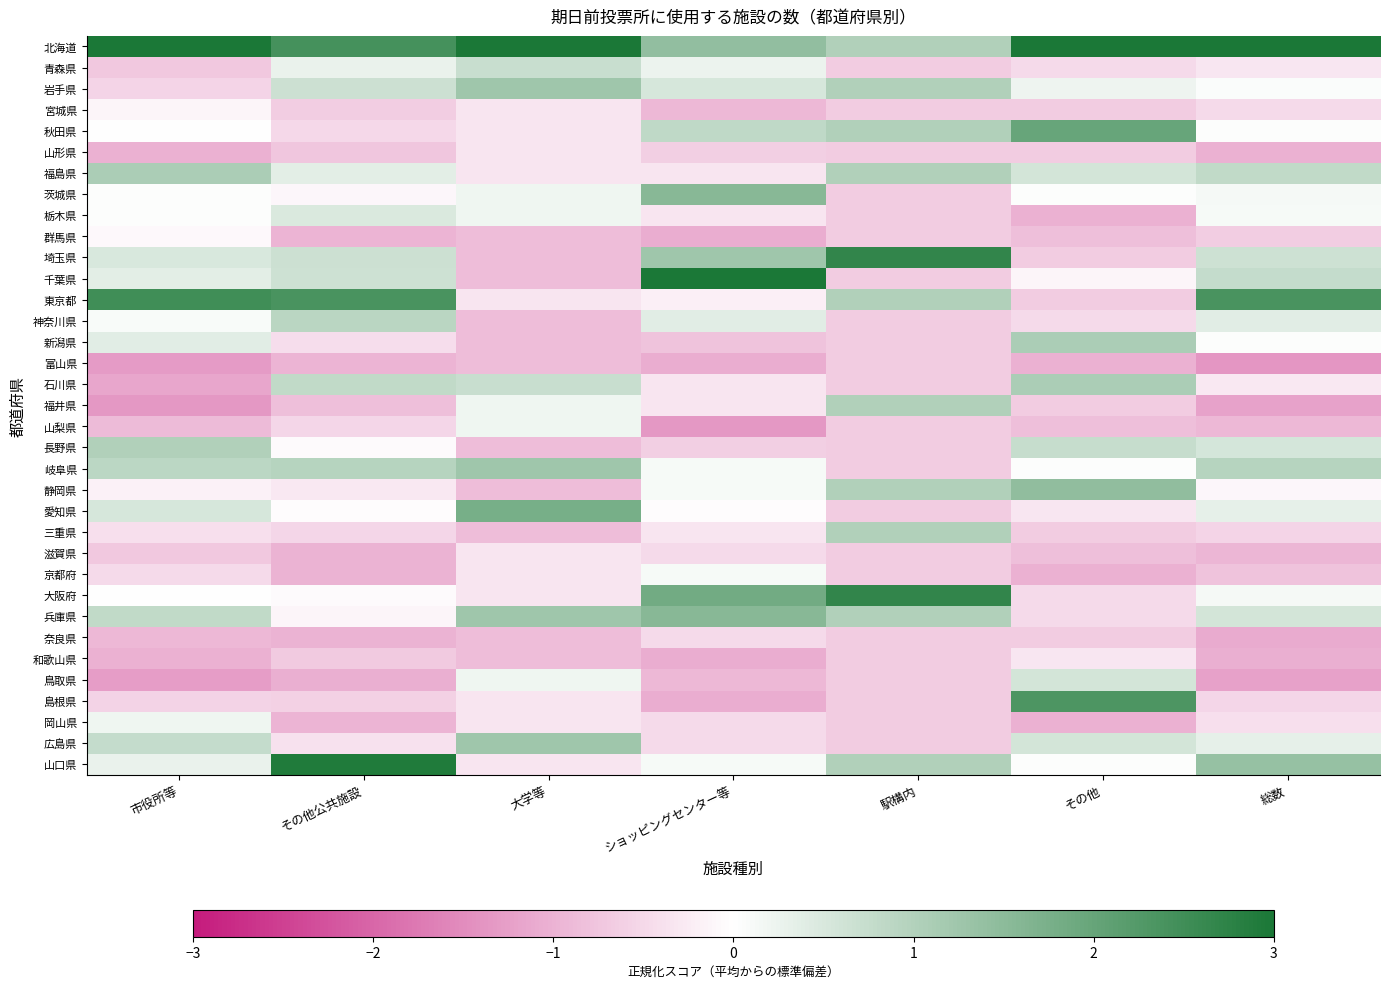

What is the minimum value shown in the chart?

-1.4